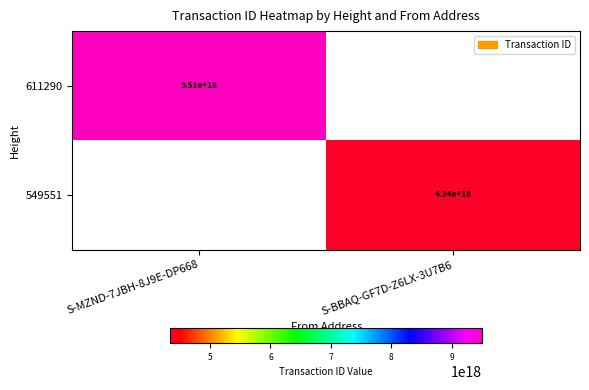

The 549551 series shows 4340000000000000000 at S-BBAQ-GF7D-Z6LX-3U7B6. True or false?

True